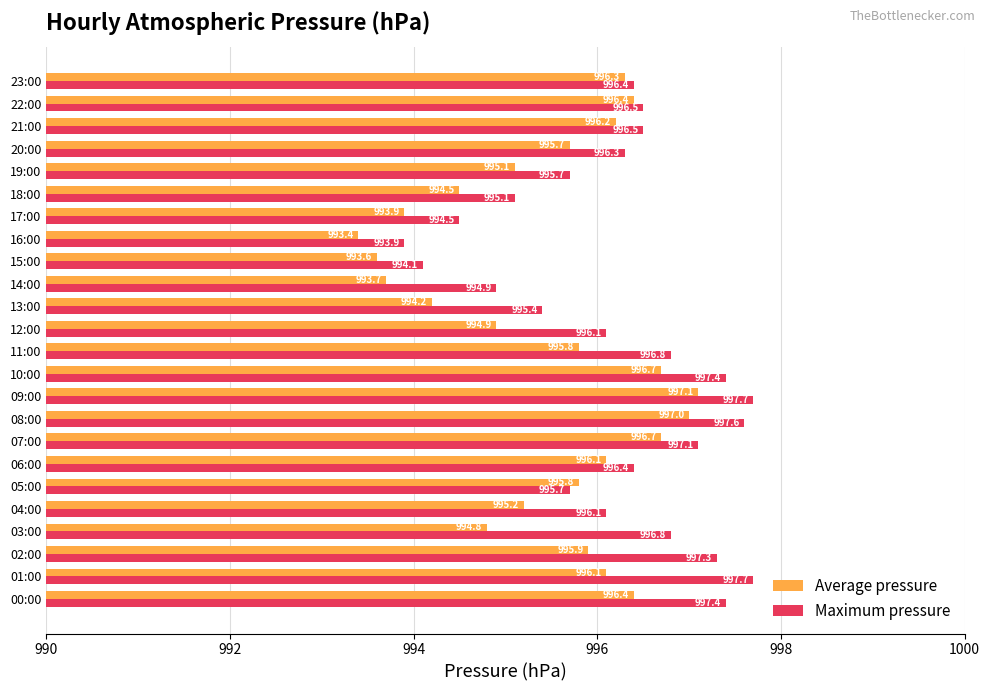

The value of Maximum pressure at 12:00 is 996.1. True or false?

True